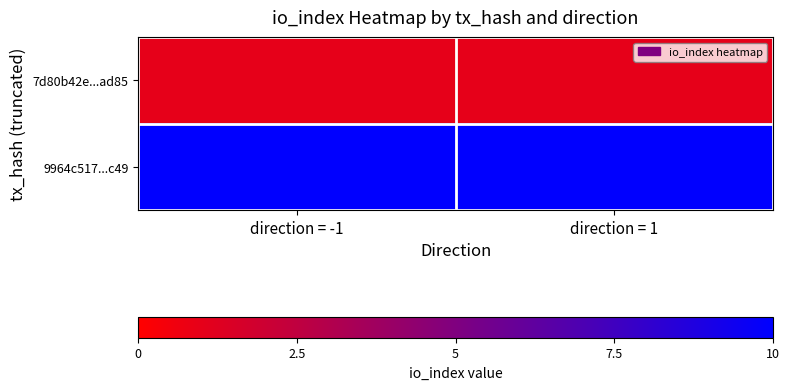

How many distinct data groups are displayed?

2